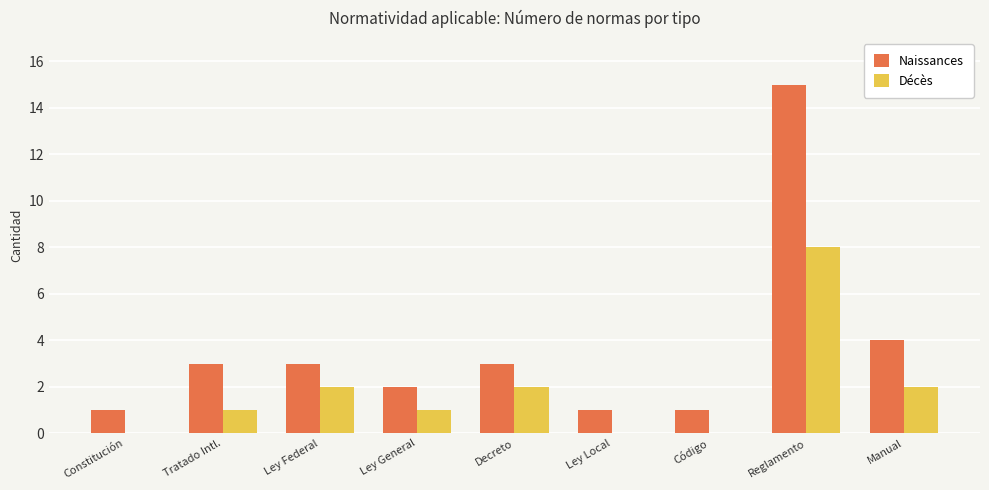

Reading right to left, list all the values displayed in this chart.

Naissances: 4	15	1	1	3	2	3	3	1
Décès: 2	8	0	0	2	1	2	1	0